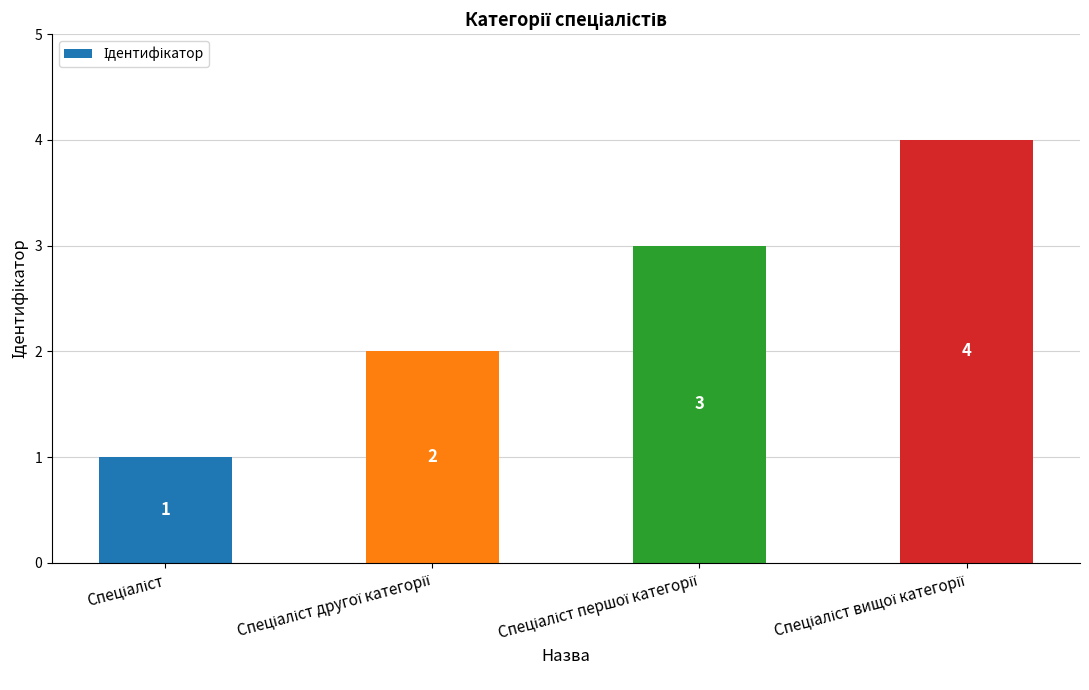

What is the greatest value displayed?

4